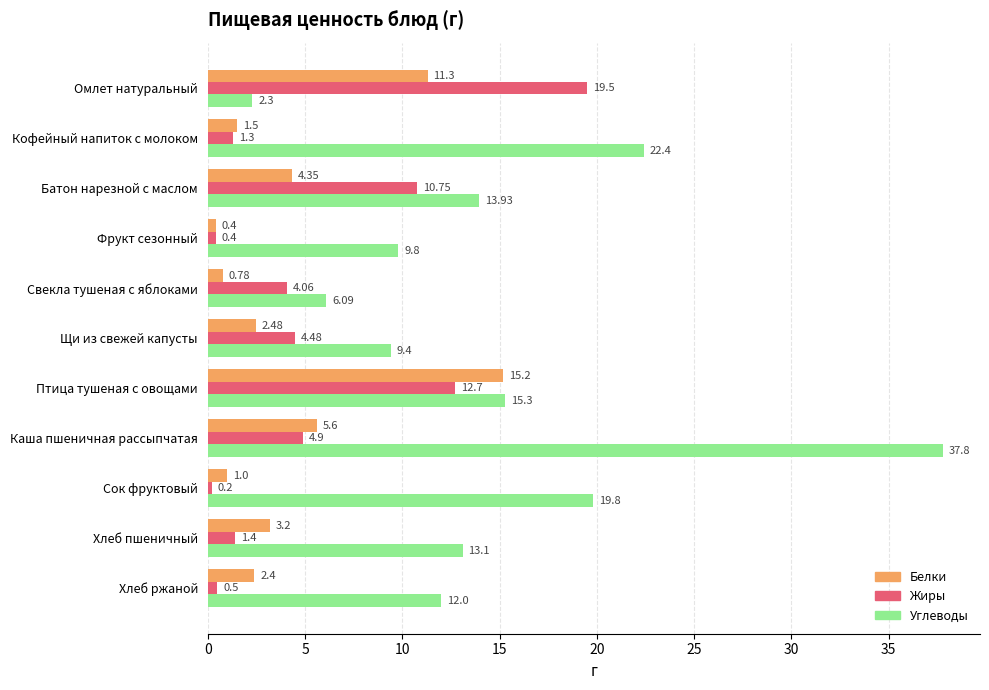

Which series has the largest total across all categories?

Углеводы